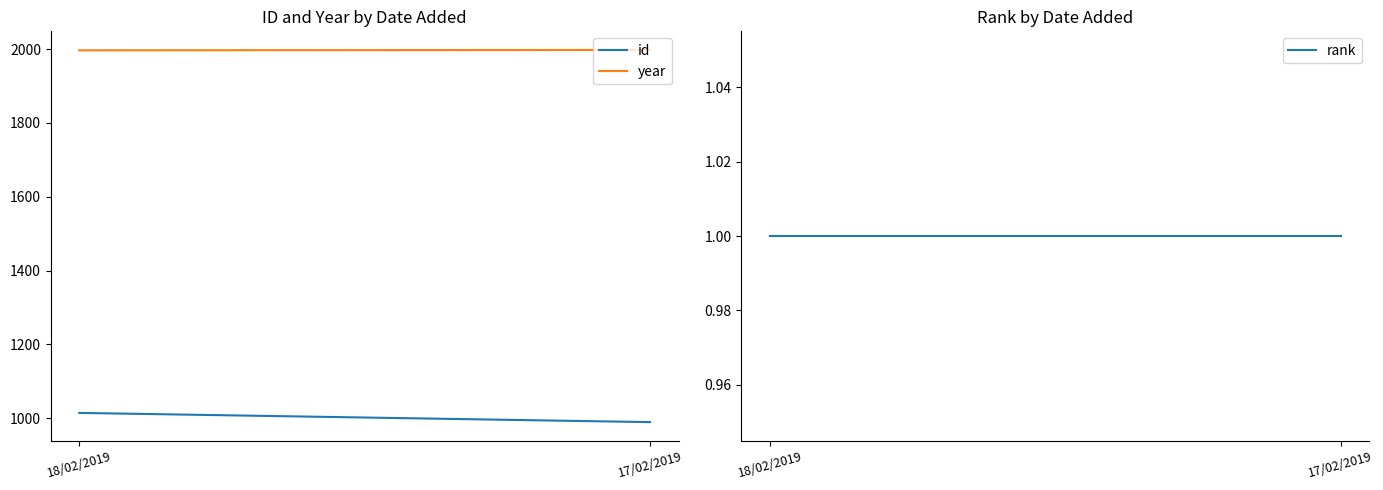

At which category is the sum across all series the highest?

18/02/2019